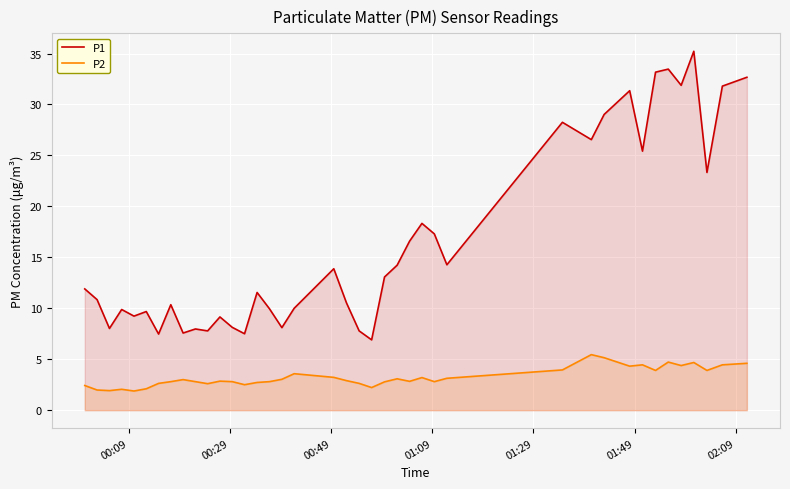

Rank the series by their maximum value, from lowest to highest.

P2, P1